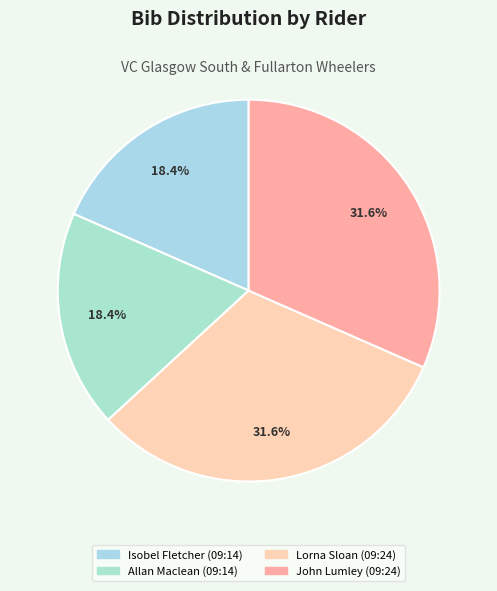

Approximately how many times larger is the value at Lorna Sloan (09:24) compared to Isobel Fletcher (09:14)?

1.7